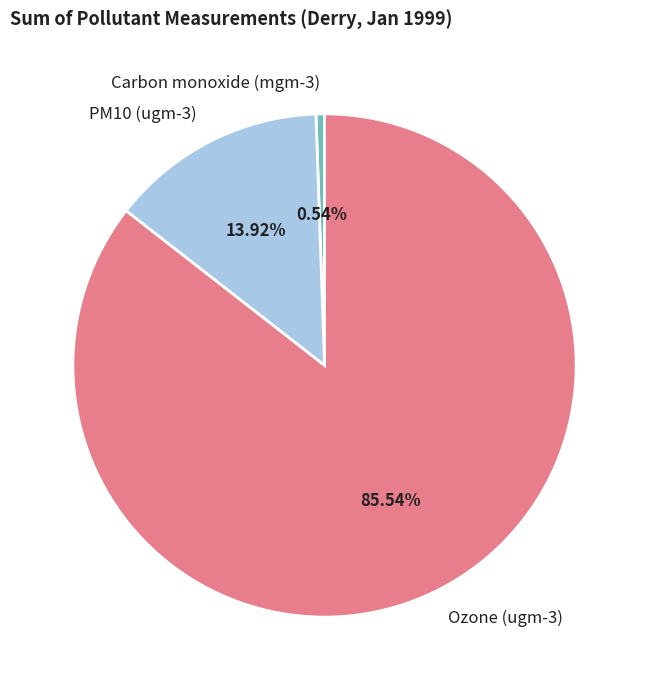

Which has a higher value, Carbon monoxide (mgm-3) or Ozone (ugm-3)?

Ozone (ugm-3)